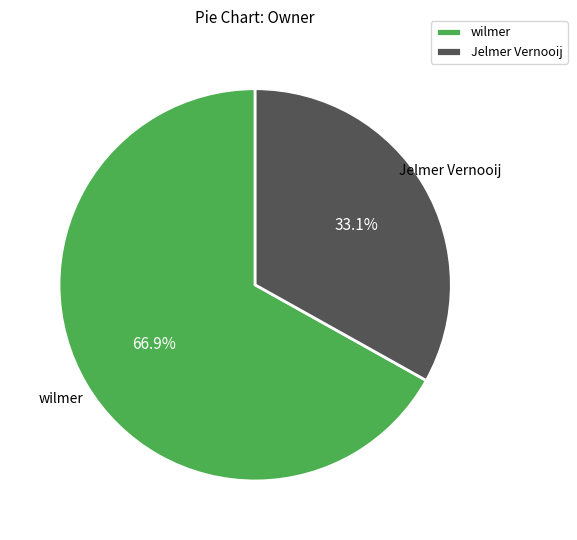

Combined, what portion of the pie is wilmer and Jelmer Vernooij?

100.0%